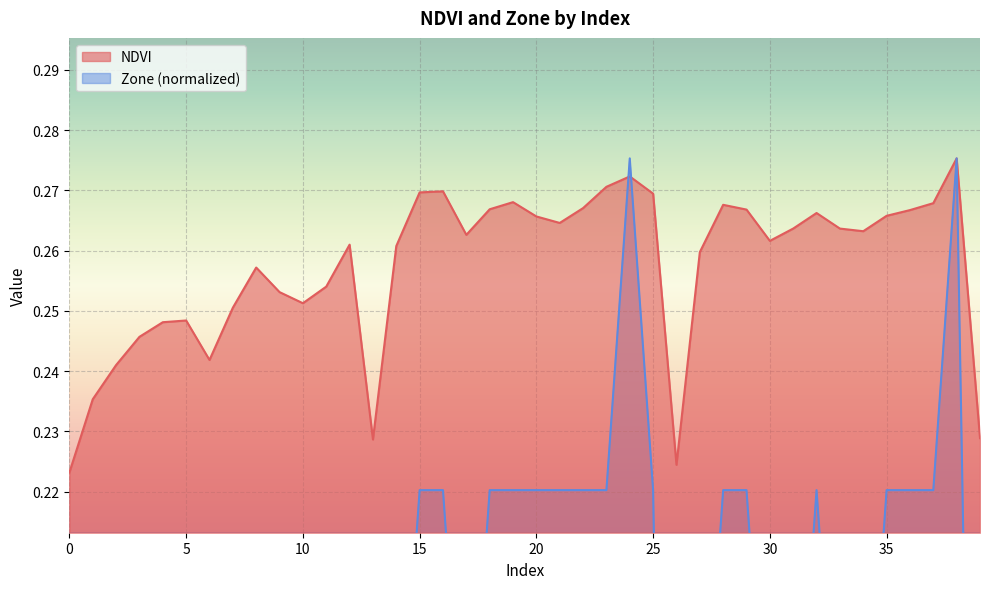

At how many categories does at least one series exceed 0?

40